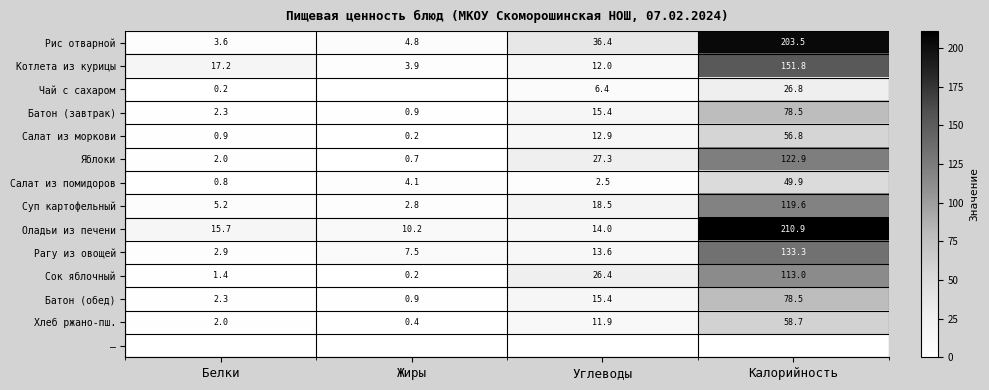

What is the approximate value of Рагу из овощей at Калорийность?

133.3